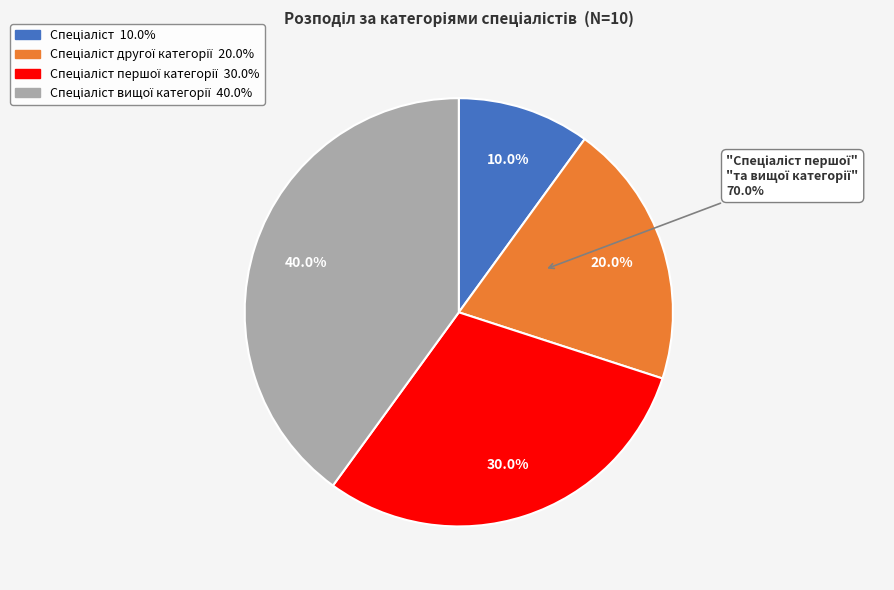

The Спеціаліст вищої категорії slice represents 40% of the pie. True or false?

True